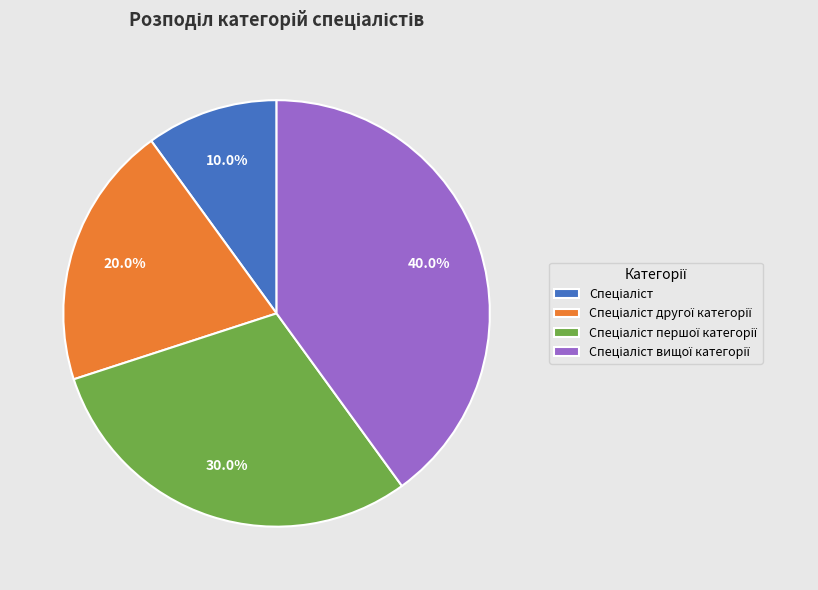

Is there a majority slice in this chart?

No